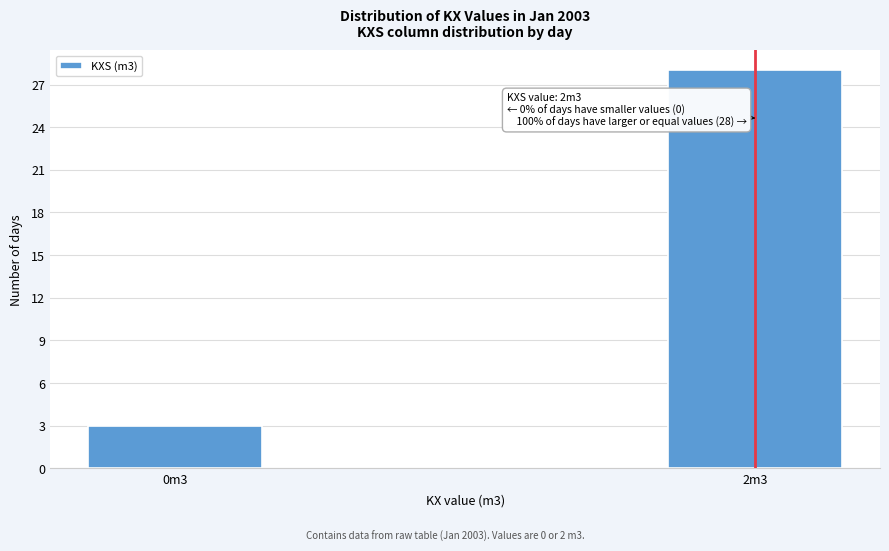

Reading left to right, extract all data points from this chart.

0m3=3	2m3=28